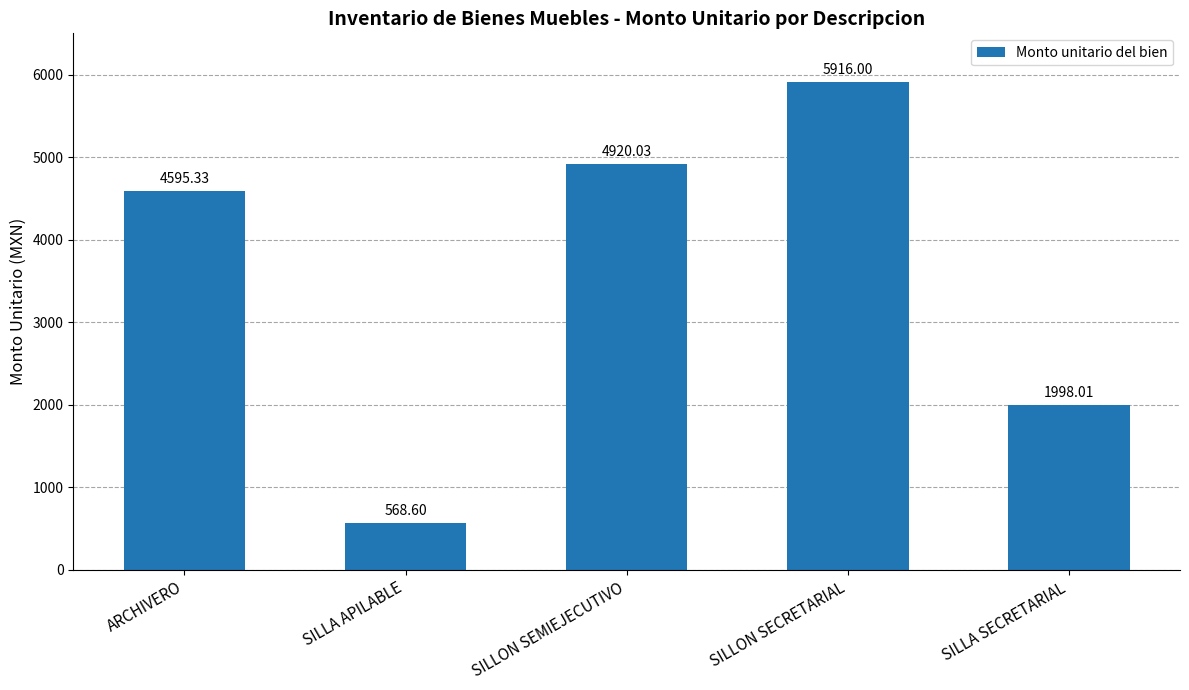

The value at SILLON SECRETARIAL is 8406.8. True or false?

False